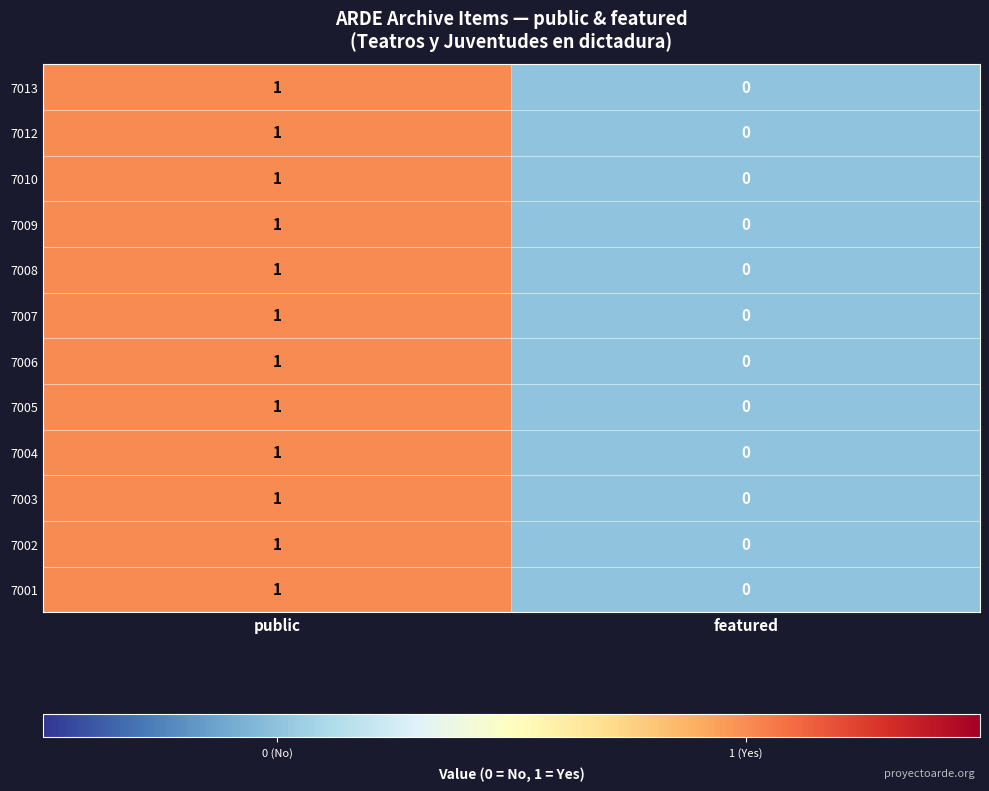

Where is 7002 nearest to the value 0?

featured